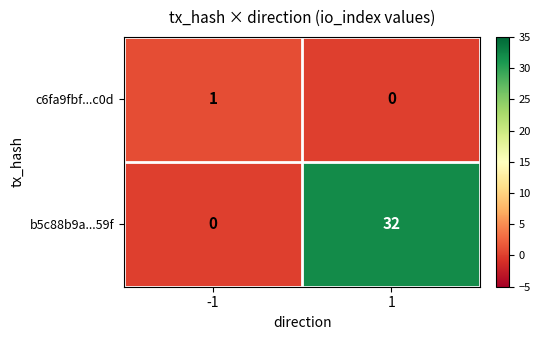

What is the sum of all b5c88b9a...59f values?

32